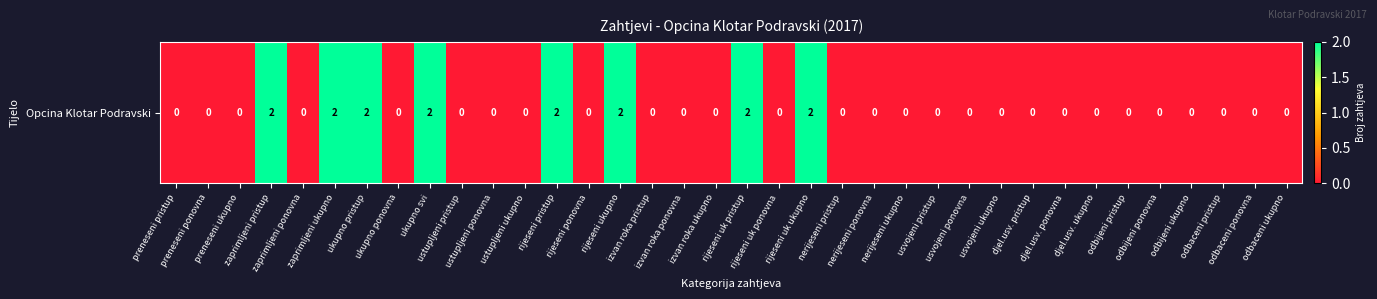

What is the greatest value displayed?

2